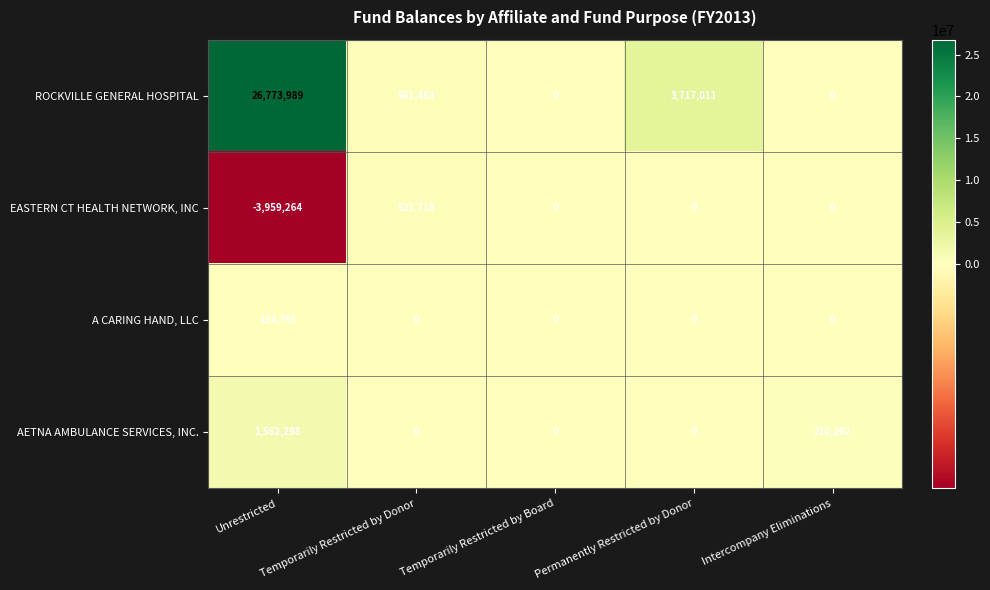

Which series changed the most between Unrestricted and Intercompany Eliminations?

ROCKVILLE GENERAL HOSPITAL